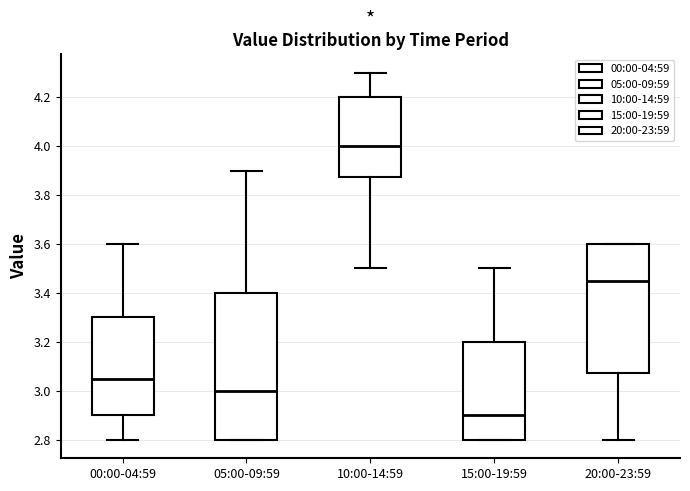

Reading left to right, transcribe this box plot: for each box, give where its median line is, the range the box spans, and where its two whiskers end, as read against the y-axis. The values are not printed on the chart, so give them approximately, as read against the axis.

00:00-04:59: median 3.06, box 2.90 to 3.30, whiskers 2.80 to 3.60
05:00-09:59: median 3.00, box 2.80 to 3.40, whiskers 2.80 to 3.90
10:00-14:59: median 4.00, box 3.88 to 4.20, whiskers 3.50 to 4.30
15:00-19:59: median 2.90, box 2.80 to 3.20, whiskers 2.80 to 3.50
20:00-23:59: median 3.46, box 3.08 to 3.60, whiskers 2.80 to 3.60